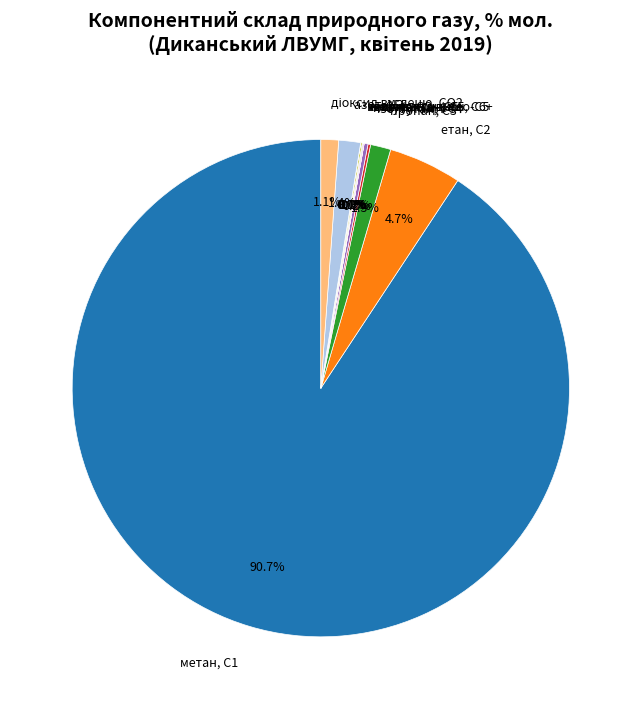

Which slice is the largest?

метан, С1